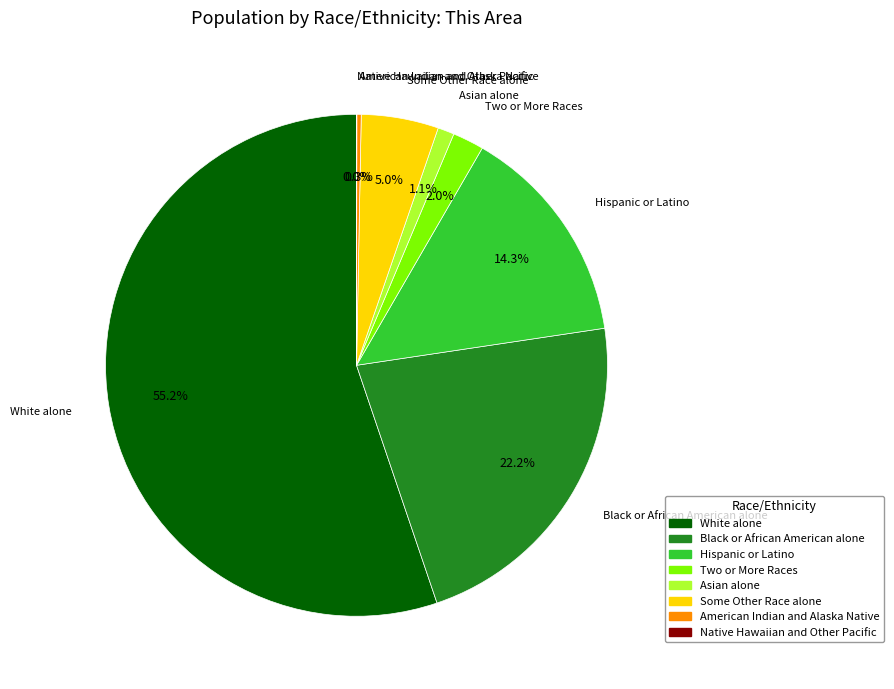

Between White alone and American Indian and Alaska Native, which is larger?

White alone